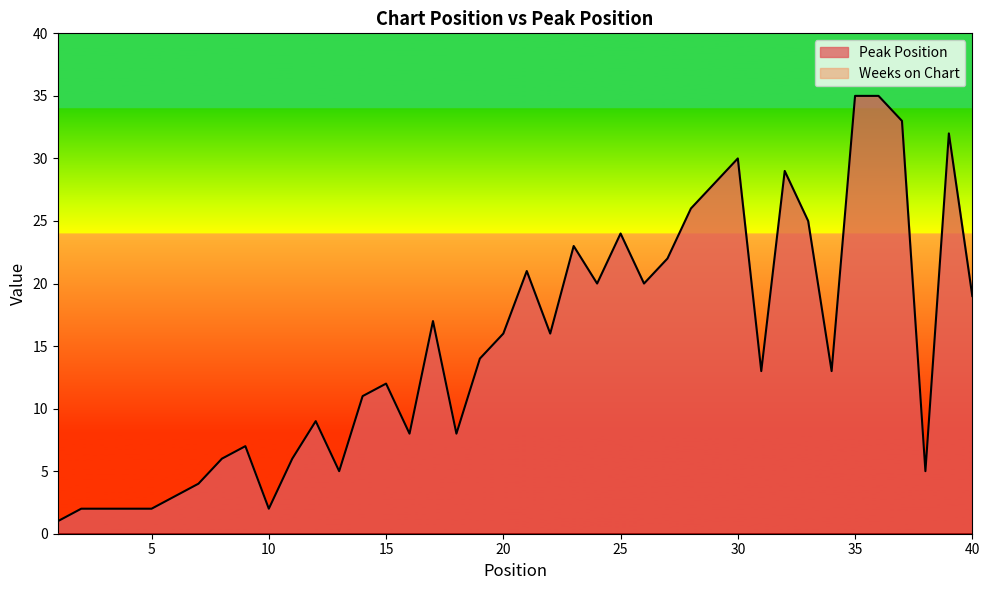

Reading right to left, what are all the values shown in this chart?

19	32	5	33	35	35	13	25	29	13	30	28	26	22	20	24	20	23	16	21	16	14	8	17	8	12	11	5	9	6	2	7	6	4	3	2	2	2	2	1